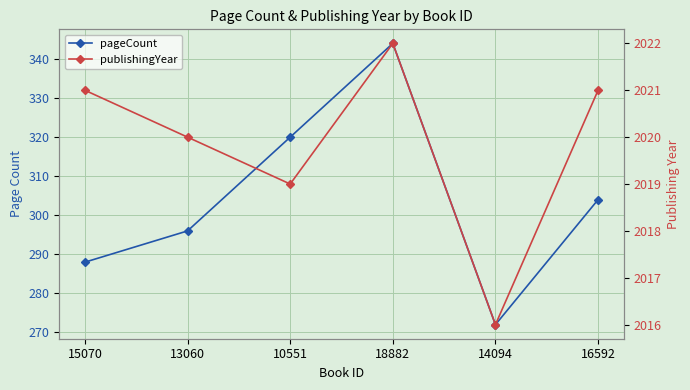

What is the label of the 5th point from the left?

14094